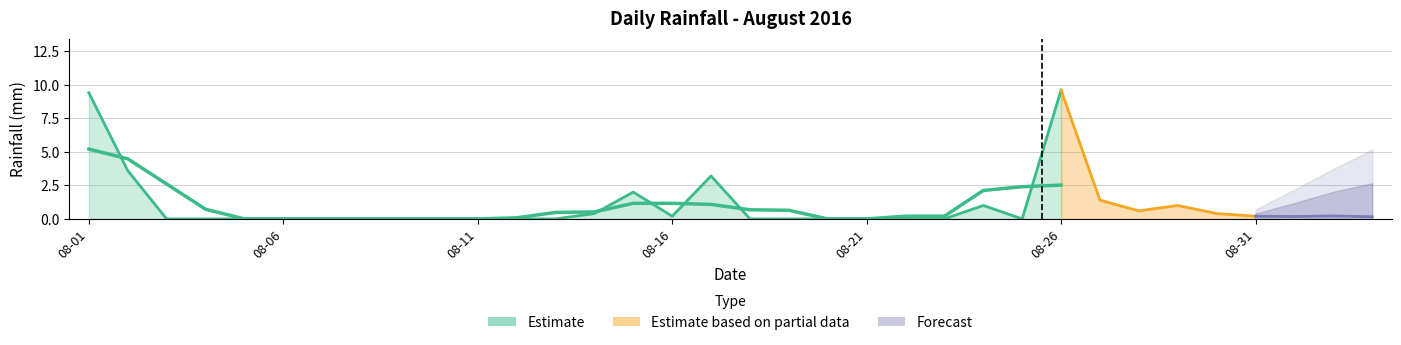

How many points are higher than both their immediate neighbors (excluding endpoints)?

5